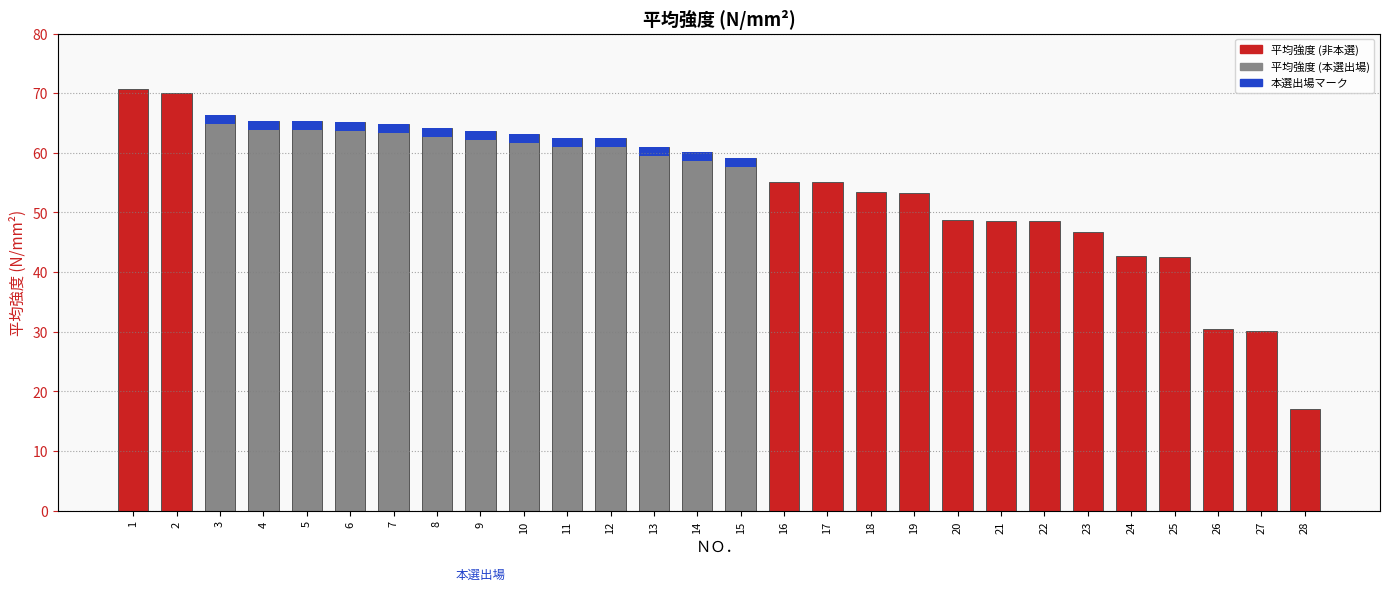

What is the minimum value shown in the chart?

17.0